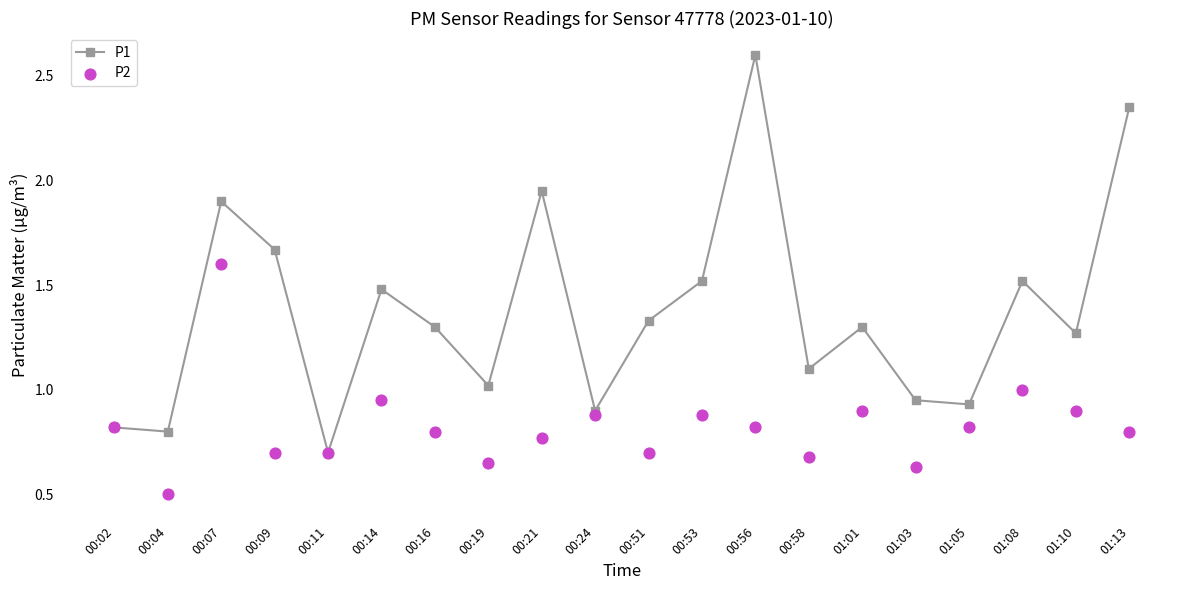

Which series reaches the minimum Y coordinate?

P2